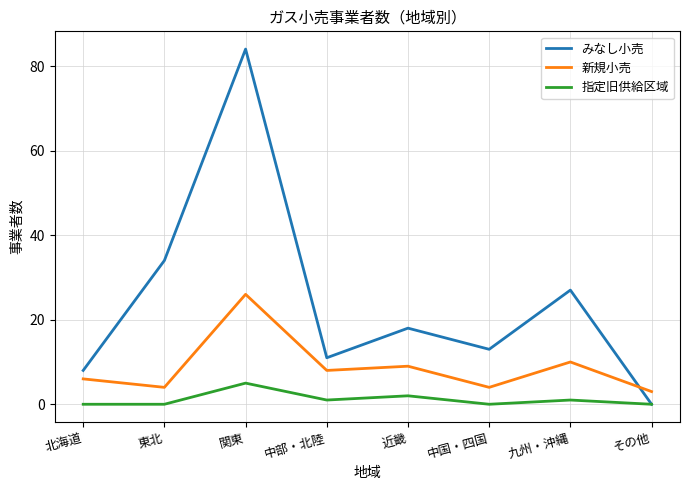

How many intersections are there between 新規小売 and みなし小売?

1